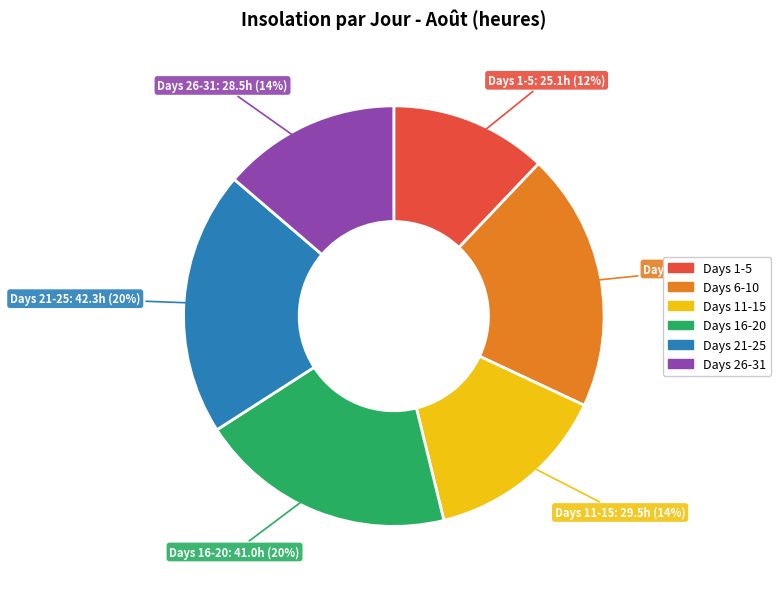

Is there any slice that represents more than half of the pie?

No